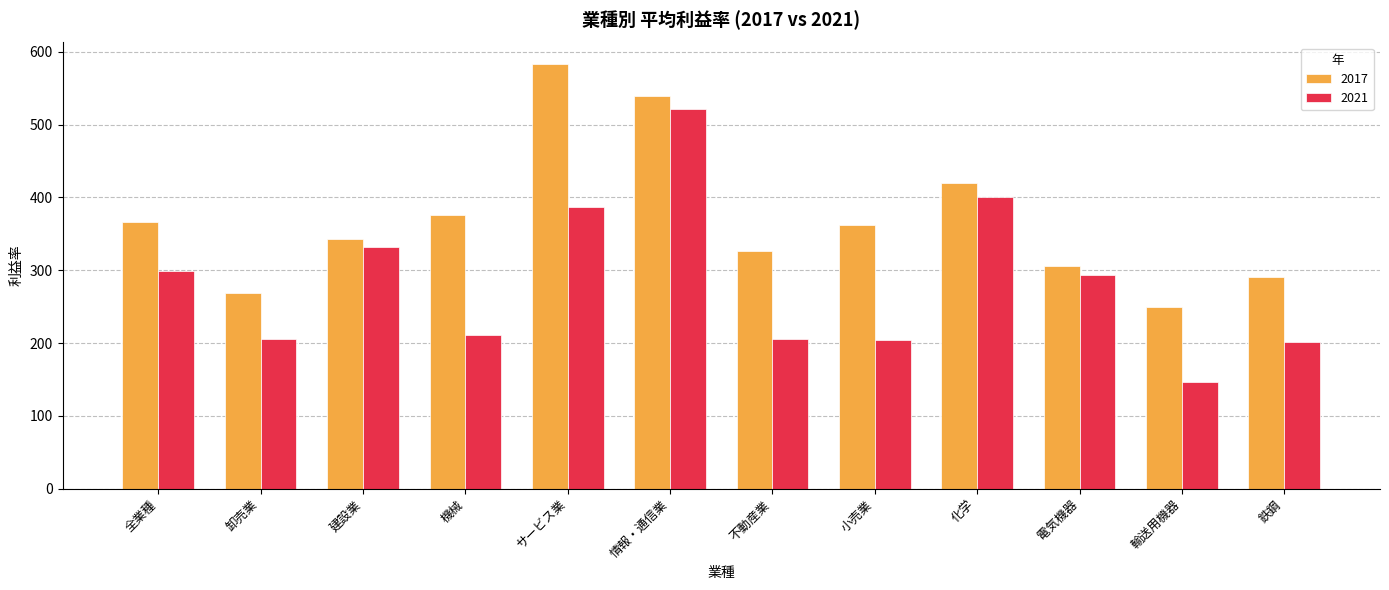

What is the label of the 2nd bar from the right?

輸送用機器